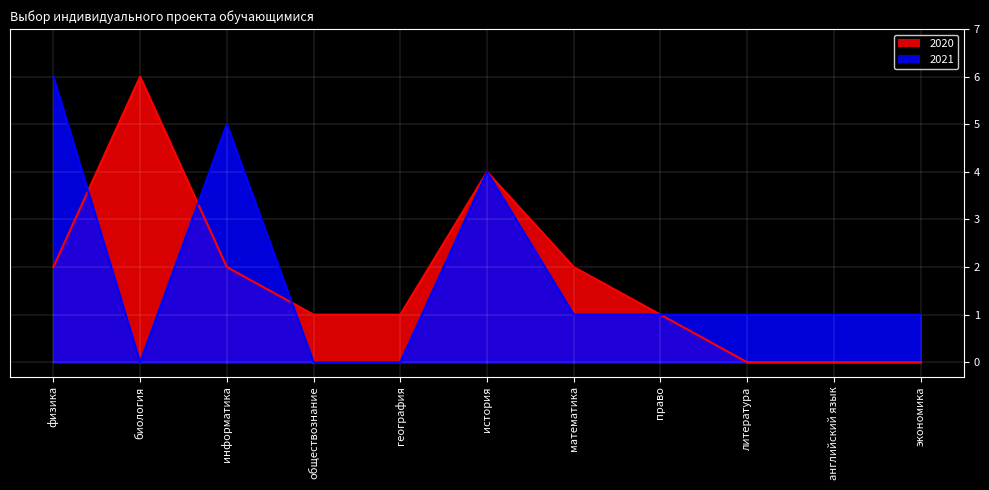

True or false: 2020 has more than 2 interior local peaks.

False